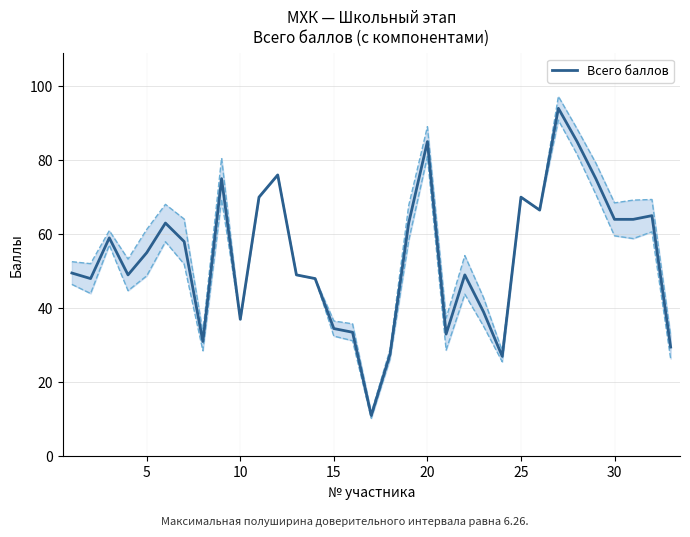

Reading right to left, what are all the values shown in this chart?

29.5	65.0	64.0	64.0	75.0	85.0	94.0	66.5	70.0	27.0	39.0	49.0	33.0	85.0	63.0	27.5	11.0	33.5	34.5	48.0	49.0	76.0	70.0	37.0	75.0	31.0	58.0	63.0	55.0	49.0	59.0	48.0	49.5